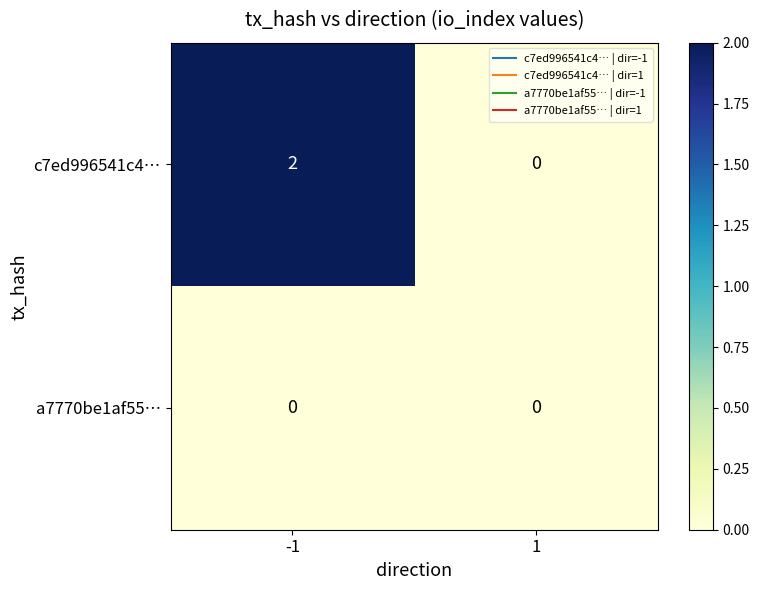

At which category is the sum across all series the highest?

-1